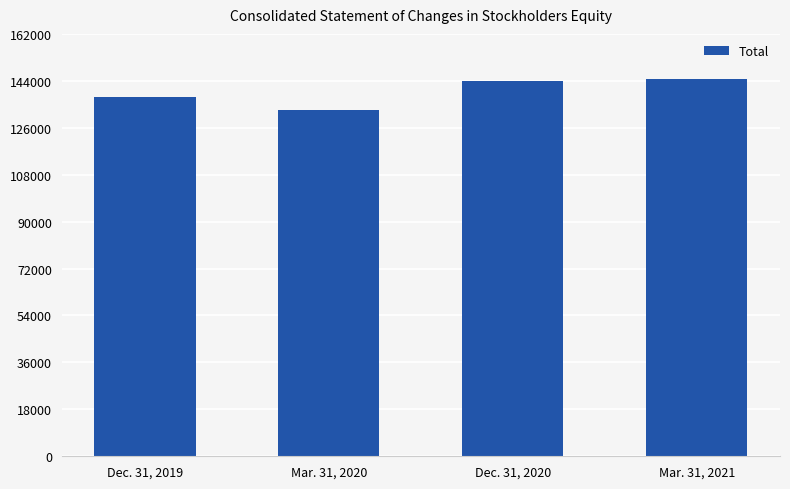

The chart shows a value of 132687 at Mar. 31, 2020. True or false?

True